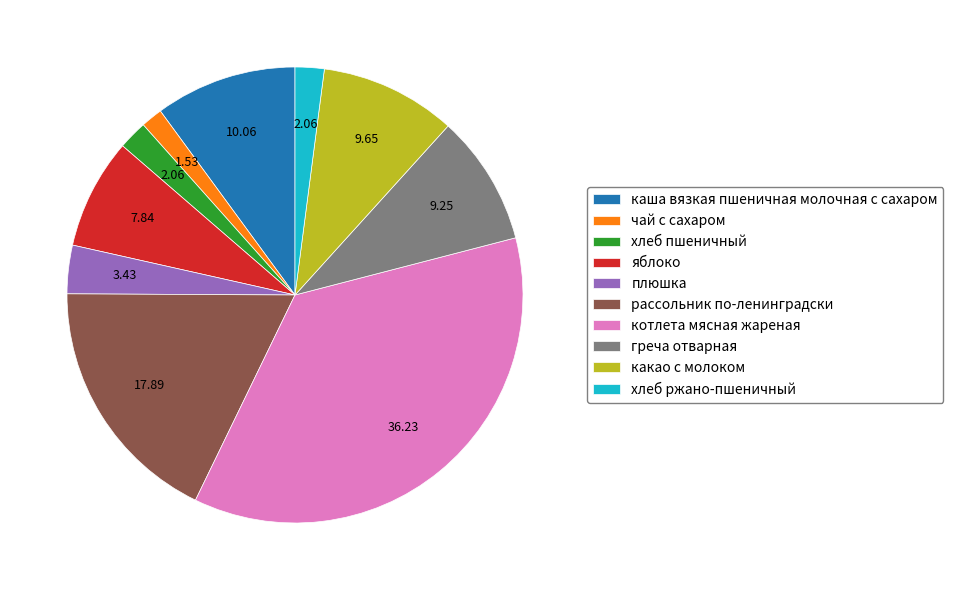

Combined, do плюшка and котлета мясная жареная account for over 50%?

No